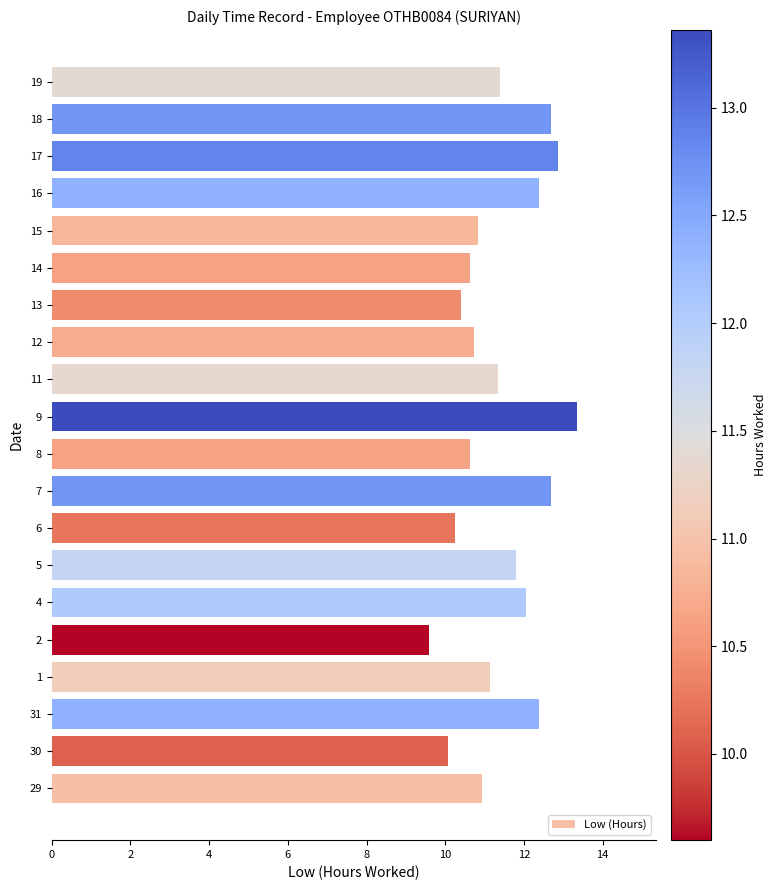

How many bars are there in total?

20